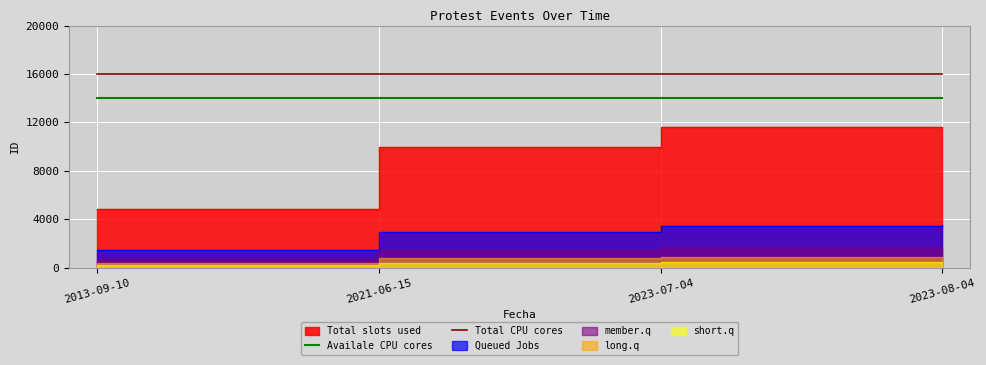

What position from the left is 2023-07-04?

3